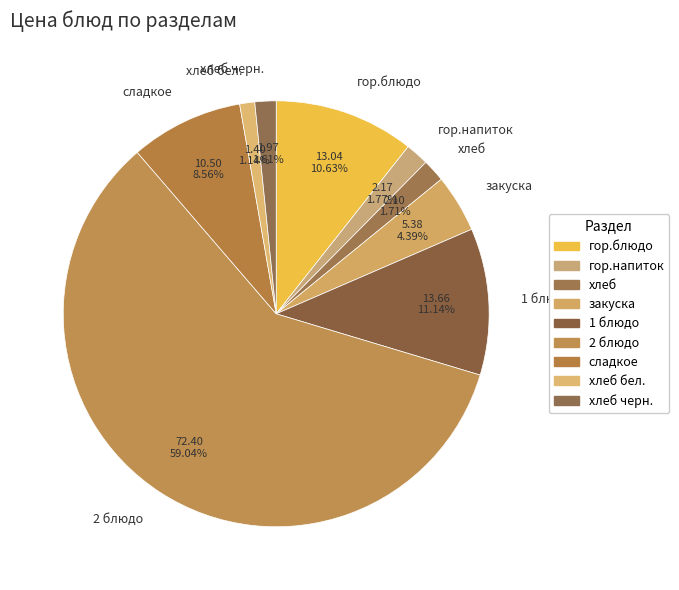

To the nearest percent, what is the difference between the largest and smallest slice percentages?

58%